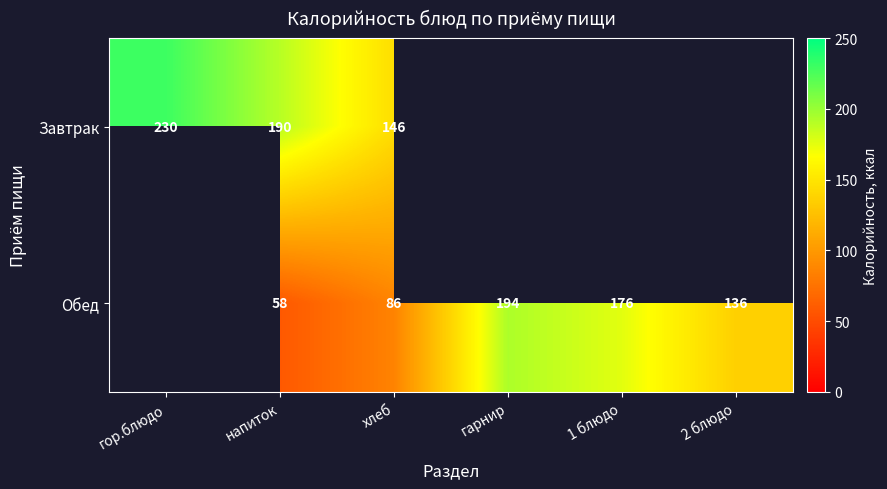

At which category is the sum across all series the highest?

напиток